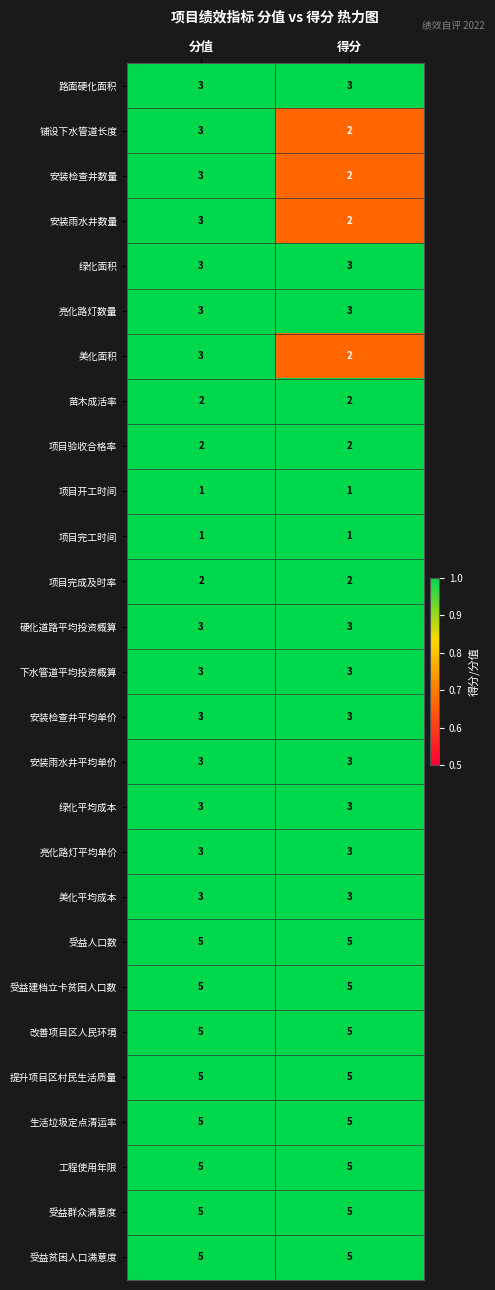

What is the total value across all series at 分值?

90